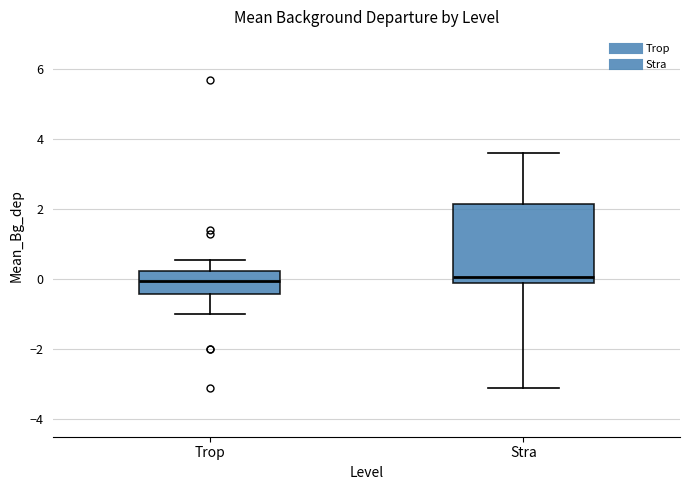

Where does the upper whisker of the box for Trop end on the y-axis? The values are not printed on the chart, so give them approximately, as read against the axis.

0.6